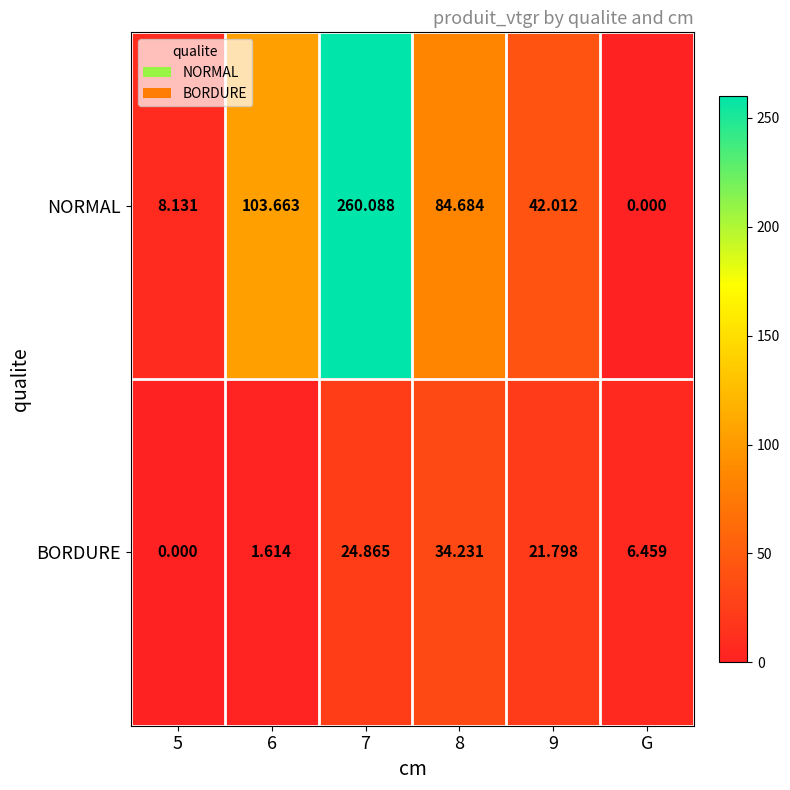

Which series changed the most between 9 and G?

NORMAL